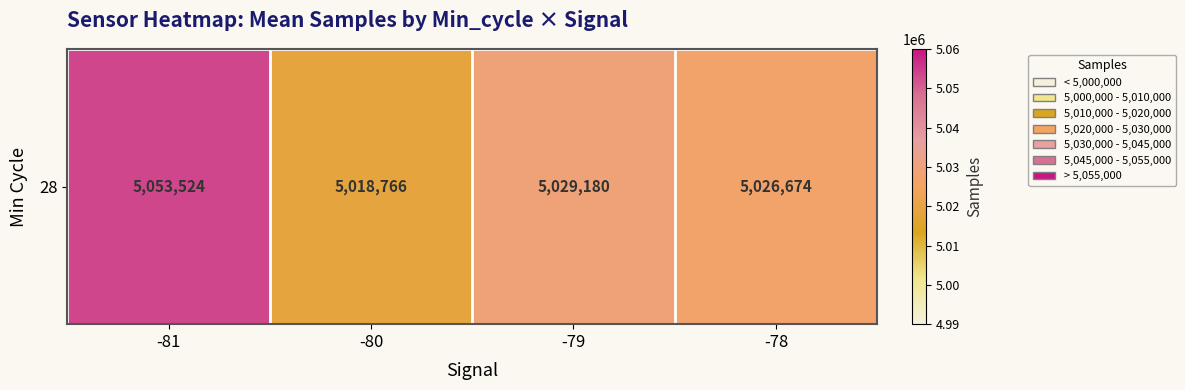

What is the difference between the maximum and second lowest values?

26850